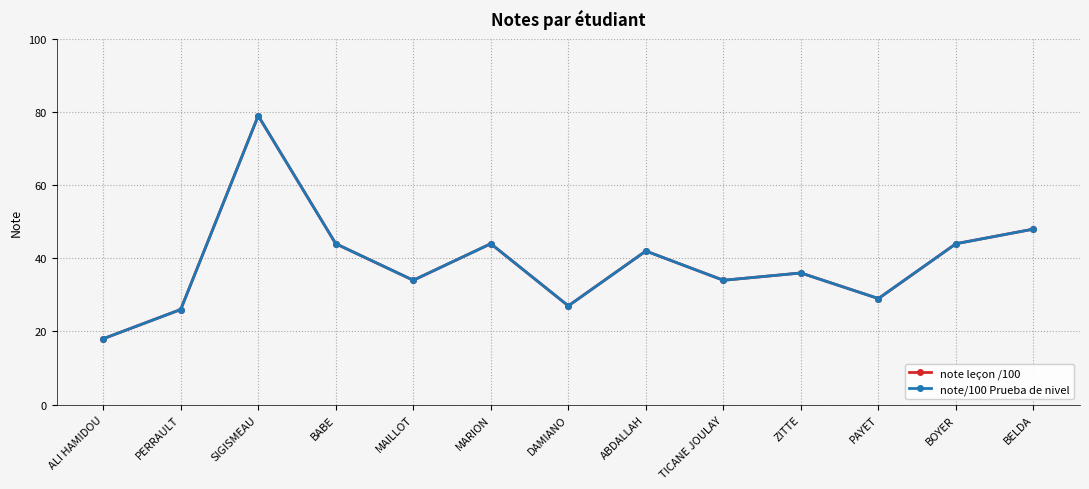

Is this an area chart (filled region under the line)?

No